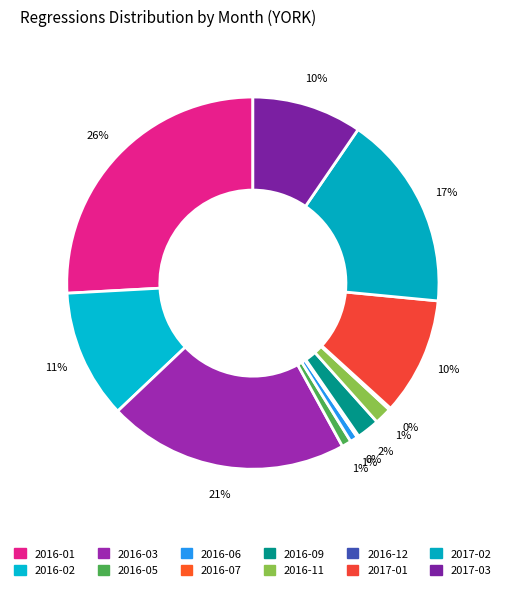

Combined, what portion of the pie is 2017-02 and 2016-12?

17.1%